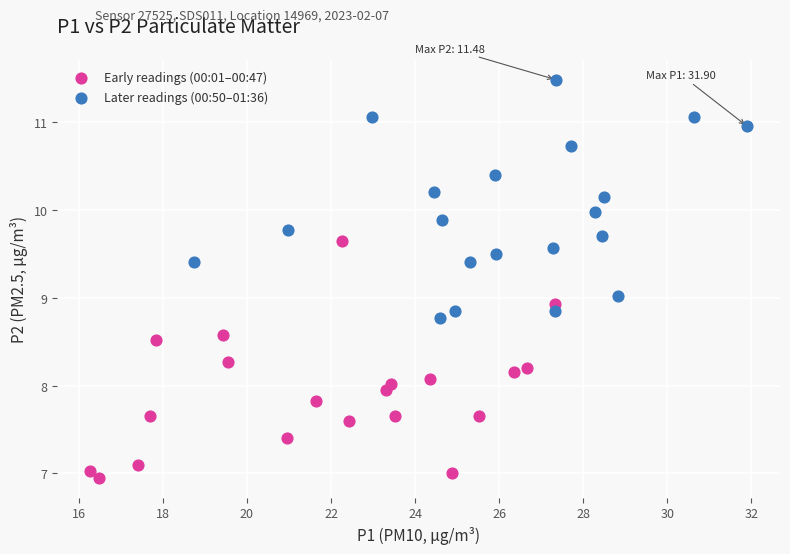

Which series reaches the minimum Y coordinate?

Early readings (00:01–00:47)